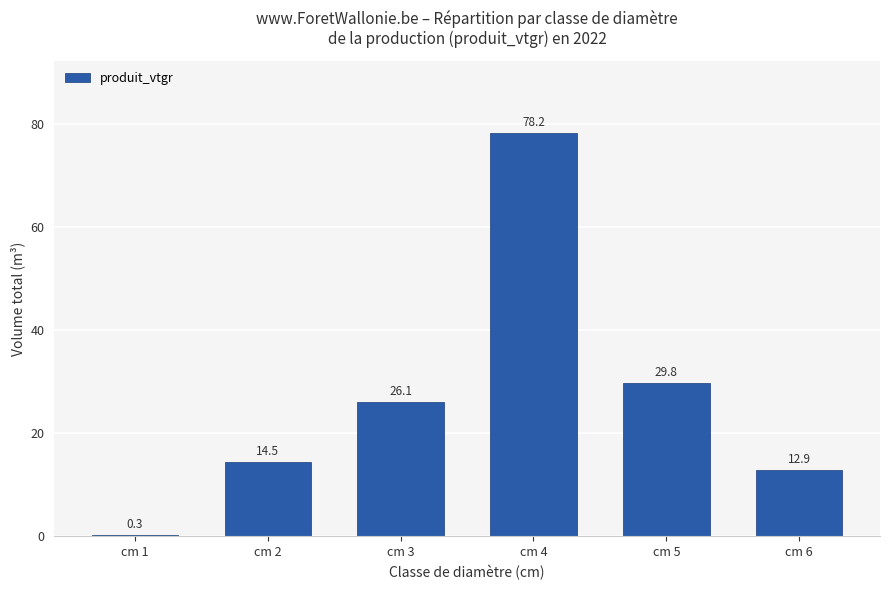

What is the minimum value shown in the chart?

0.3